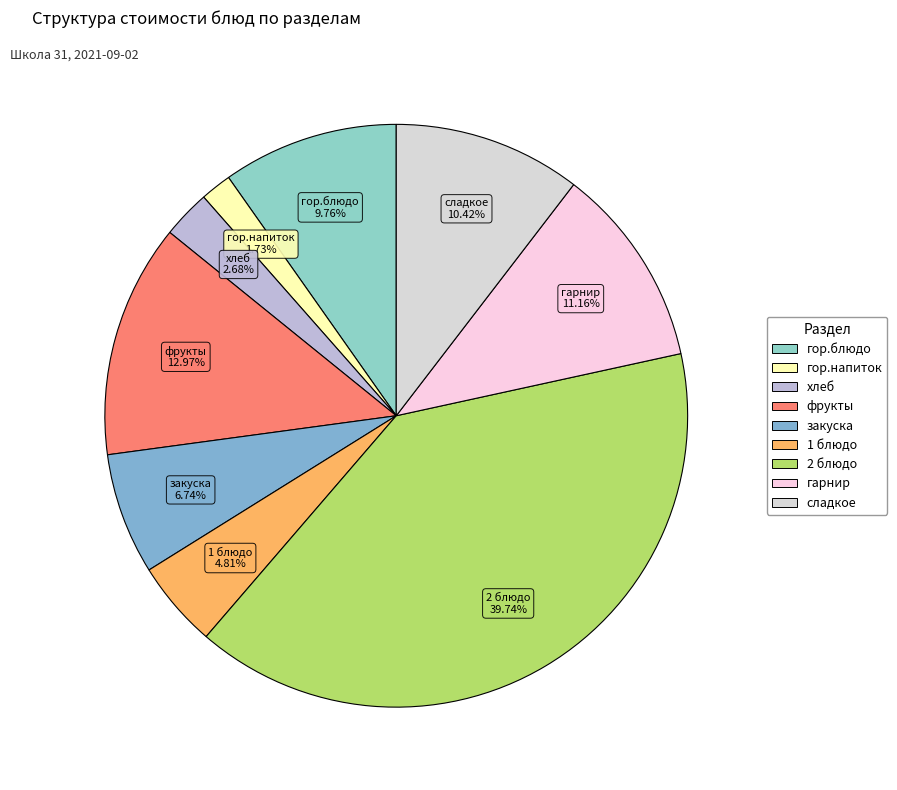

Approximately how many times larger is the value at 2 блюдо compared to сладкое?

3.8